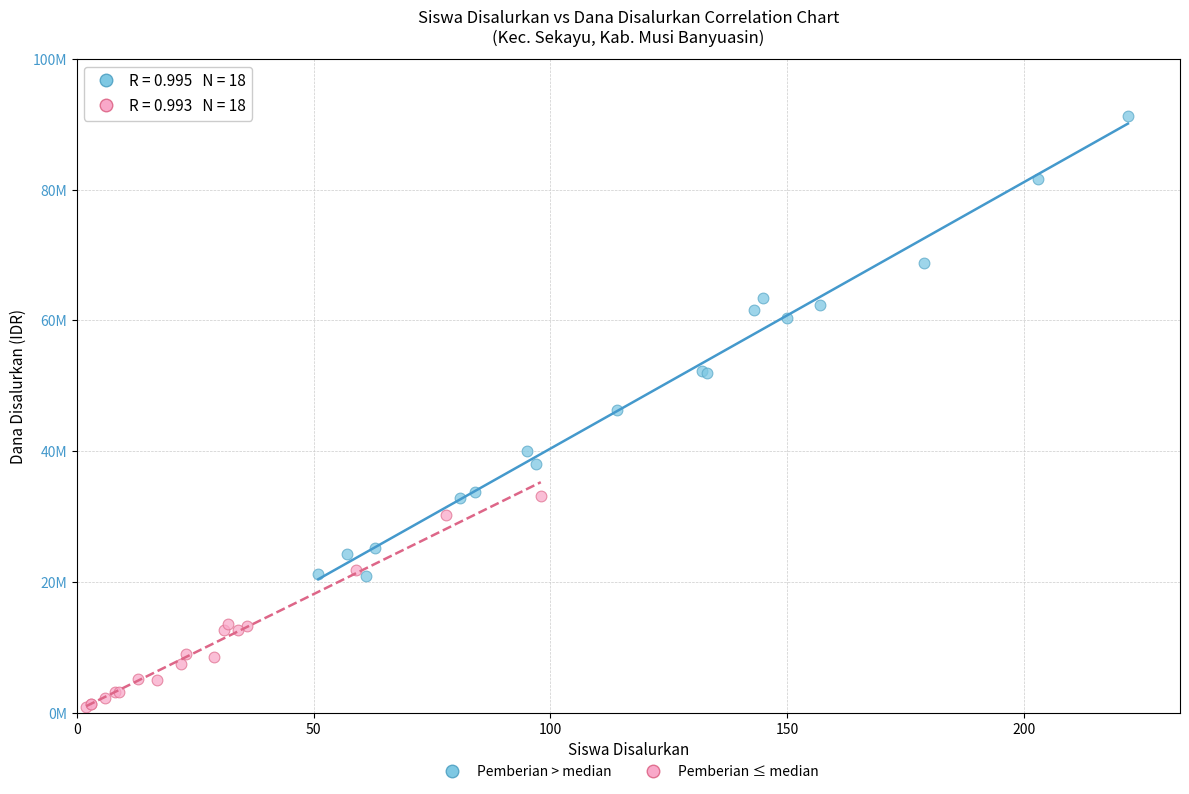

What are all the series names shown in the legend?

Pemberian > median, Pemberian ≤ median